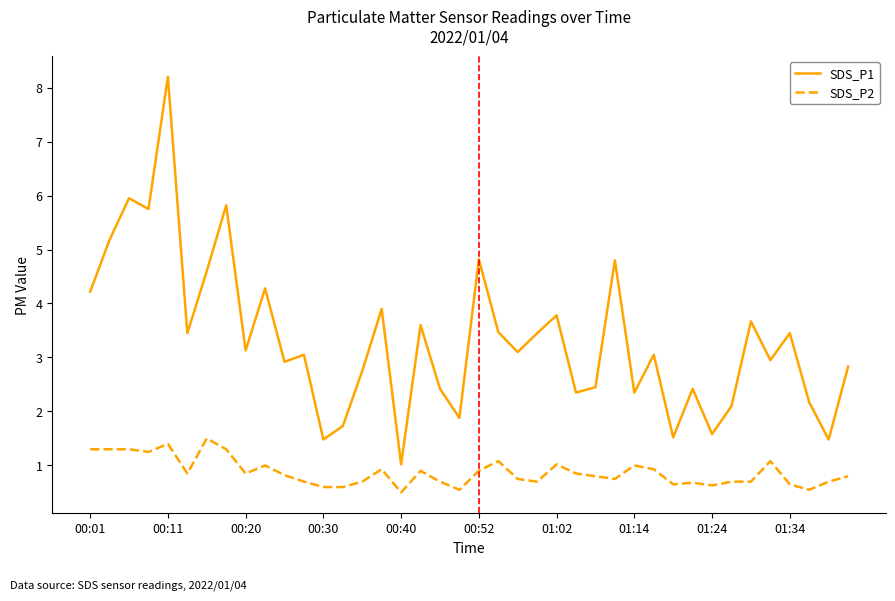

Rank the series by their average value, from highest to lowest.

SDS_P1, SDS_P2